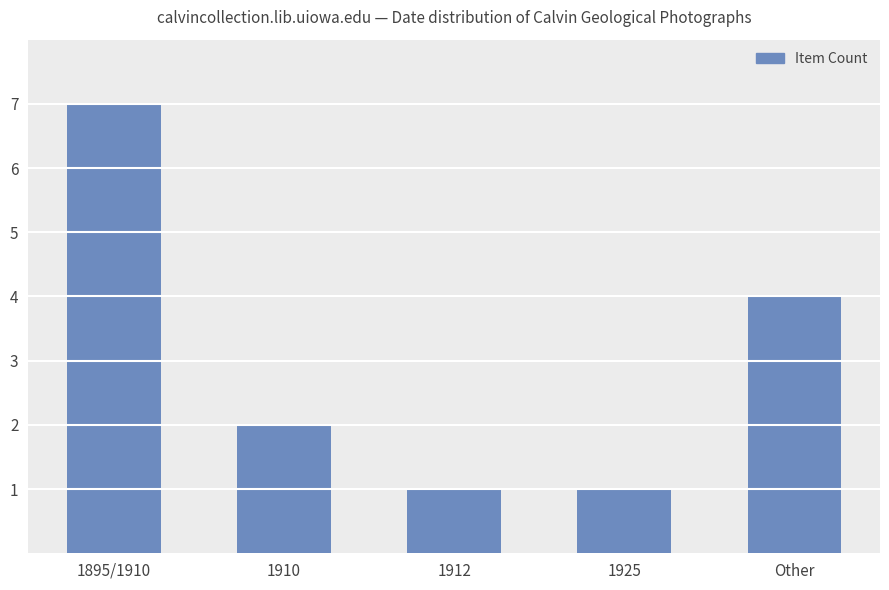

What is the change in value from 1910 to Other?

+2